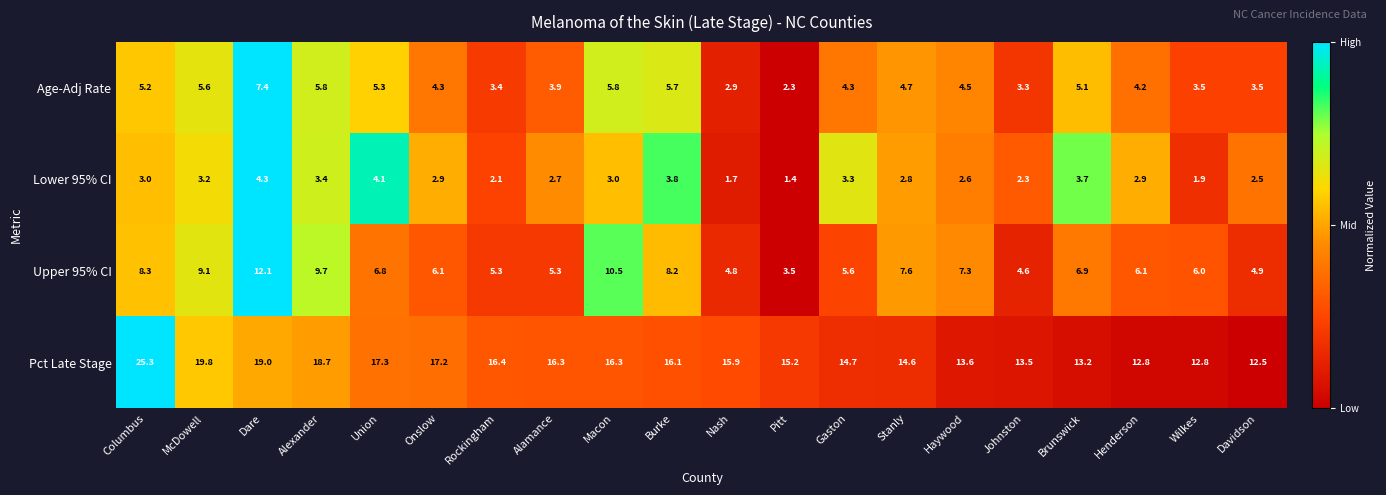

At Davidson, list the series in order from smallest to largest.

Lower 95% CI, Age-Adj Rate, Upper 95% CI, Pct Late Stage